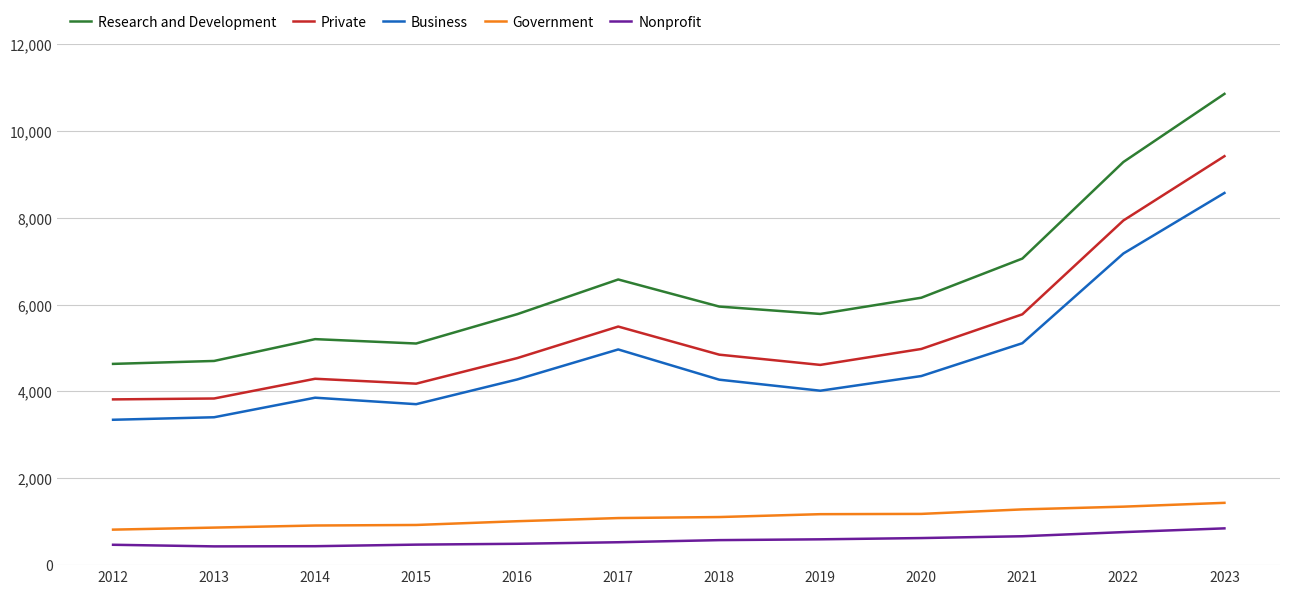

True or false: Government has a value of 1434.8 at 2023.

True